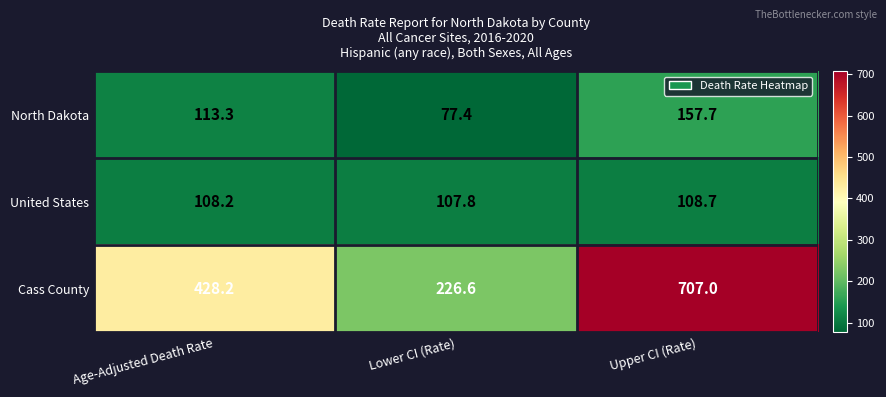

At which label is North Dakota closest to 117?

Age-Adjusted Death Rate